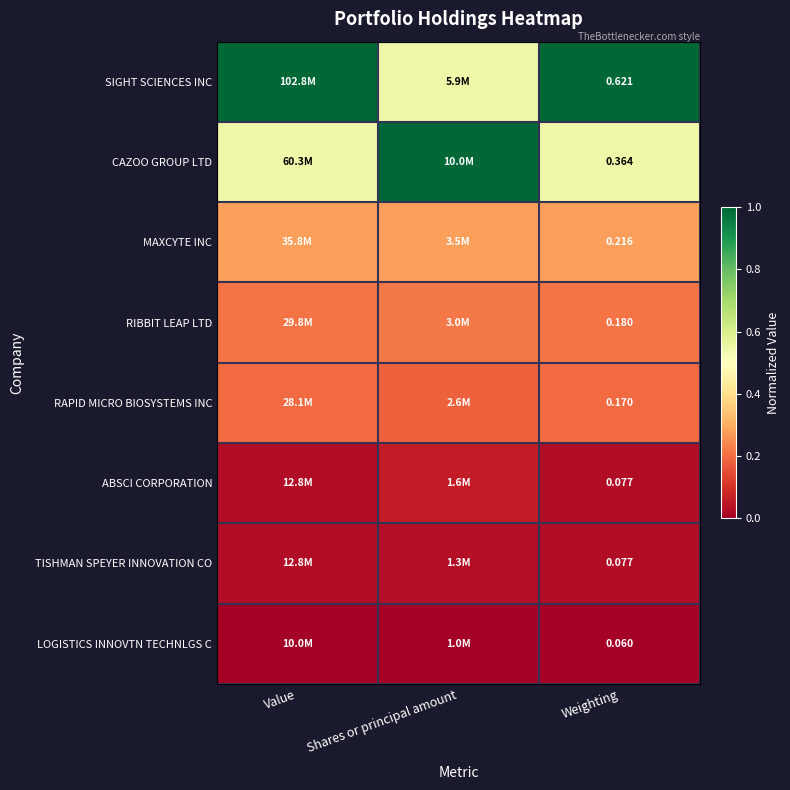

Is the value of TISHMAN SPEYER INNOVATION CO at Weighting greater than the value of RAPID MICRO BIOSYSTEMS INC at Weighting?

No